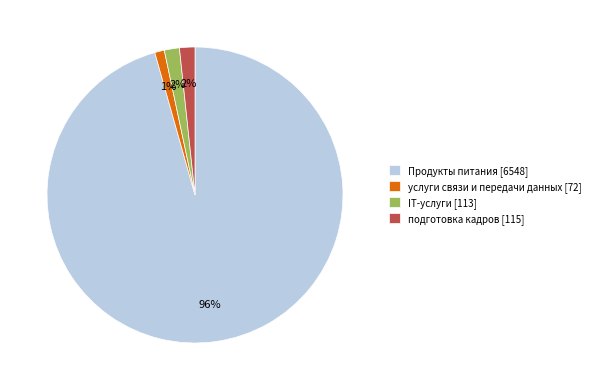

To the nearest percent, what is the combined percentage of Продукты питания and IT-услуги?

97%